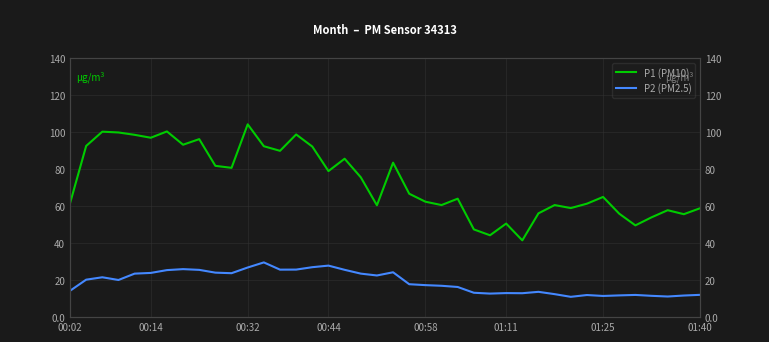

How many data points in P1 (PM10) are above 66?

20